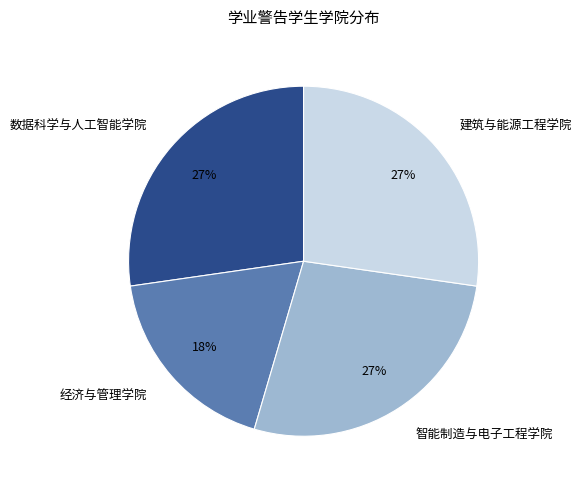

The 智能制造与电子工程学院 slice represents 17% of the pie. True or false?

False